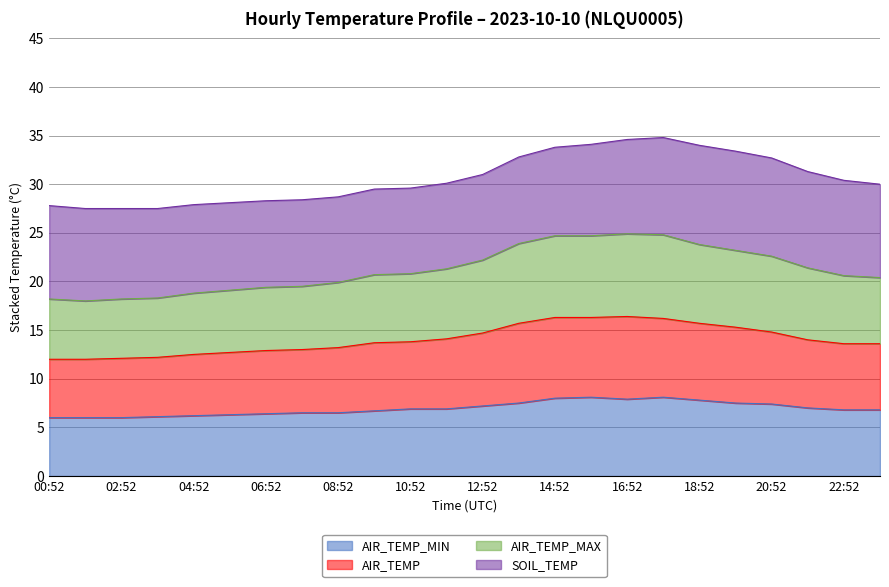

What is the maximum value for AIR_TEMP?

16.4